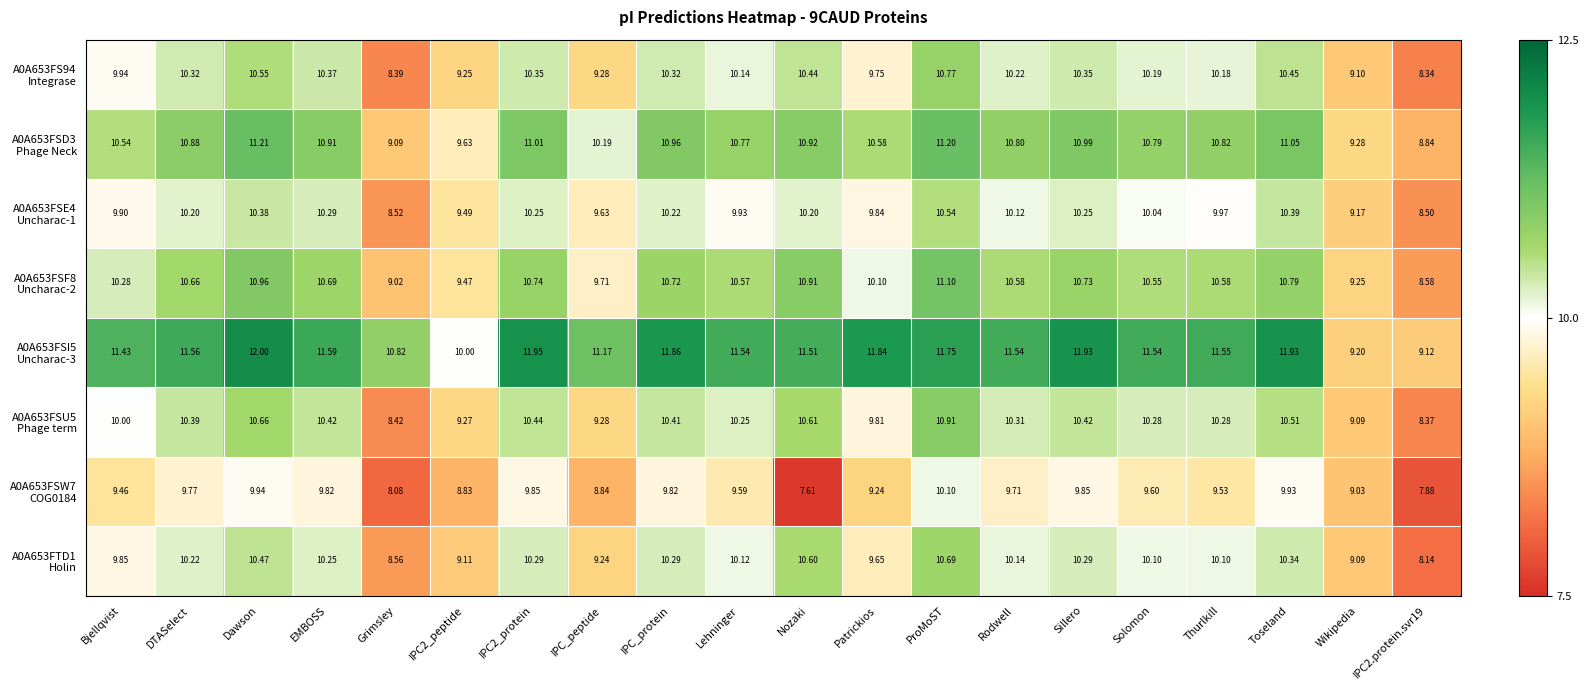

Count the number of categories in the chart.

20